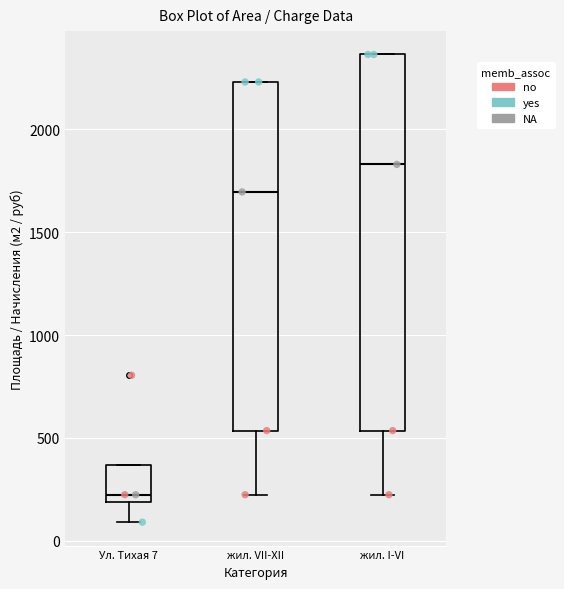

Reading left to right, transcribe this box plot: for each box, give where its median line is, the range the box spans, and where its two whiskers end, as read against the y-axis. The values are not printed on the chart, so give them approximately, as read against the axis.

Ул. Тихая 7: median 200 (just above the box's lower edge), box 200 to 350, whiskers 100 to 350
жил. VII-XII: median 1700, box 550 to 2250, whiskers 200 to 2250
жил. I-VI: median 1850, box 550 to 2350, whiskers 200 to 2350